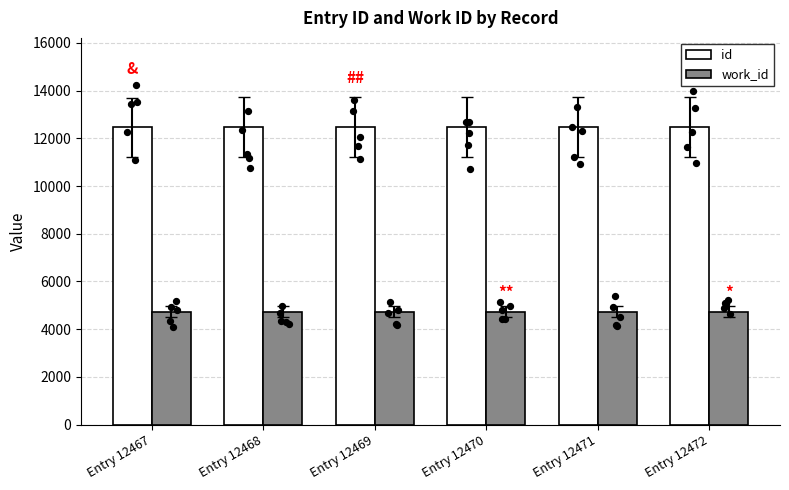

Which series reaches the minimum Y coordinate?

work_id